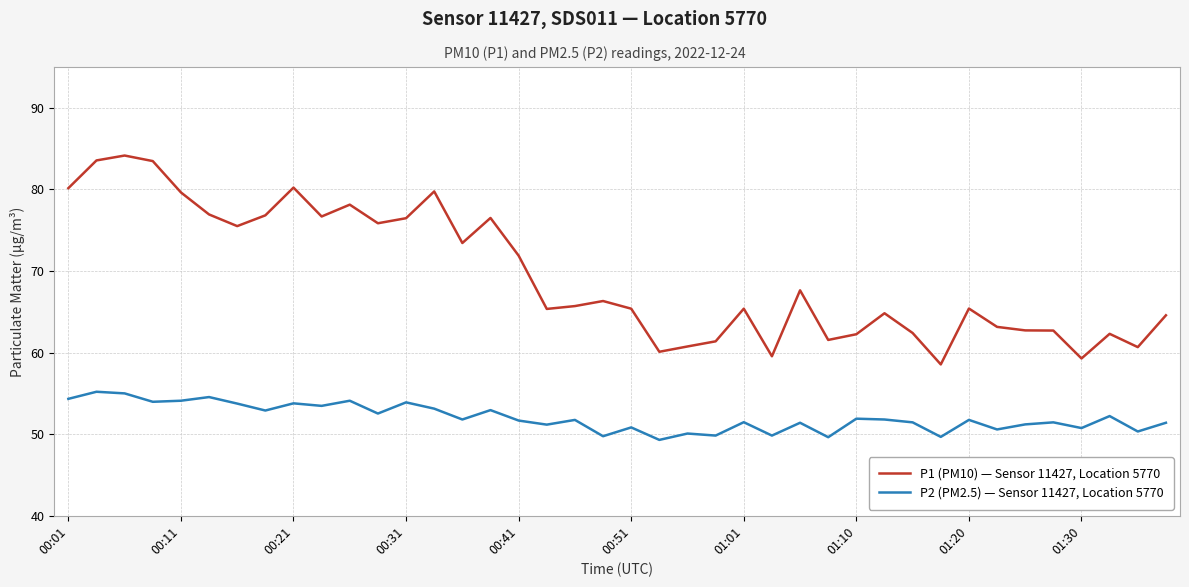

Rank the series by their maximum value, from highest to lowest.

P1 (PM10) — Sensor 11427, Location 5770, P2 (PM2.5) — Sensor 11427, Location 5770